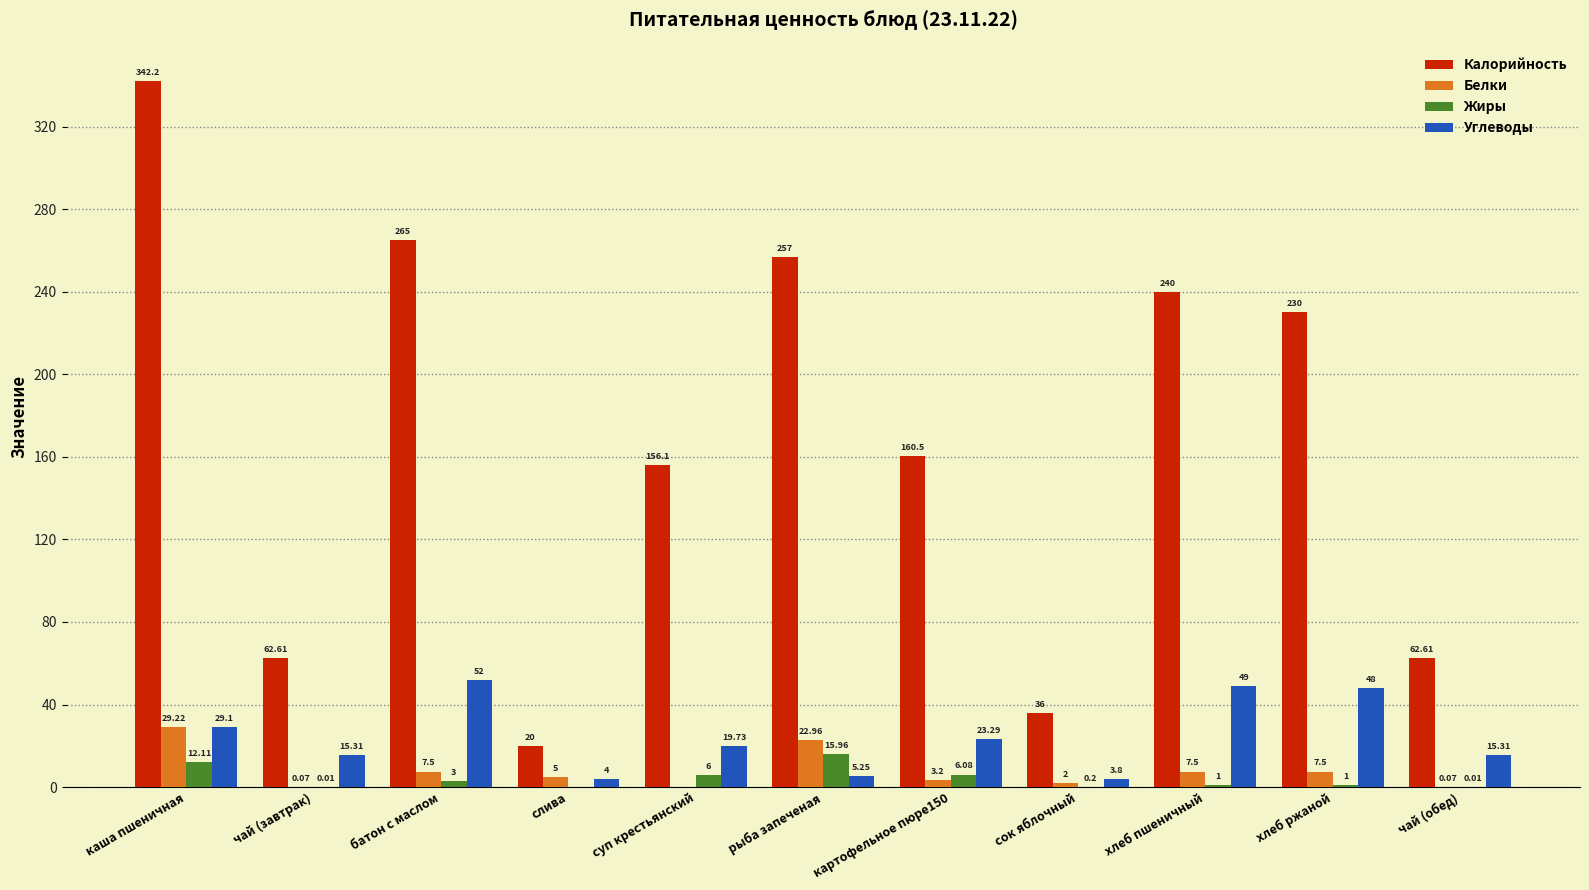

What is the sum of all Калорийность values?

1832.0